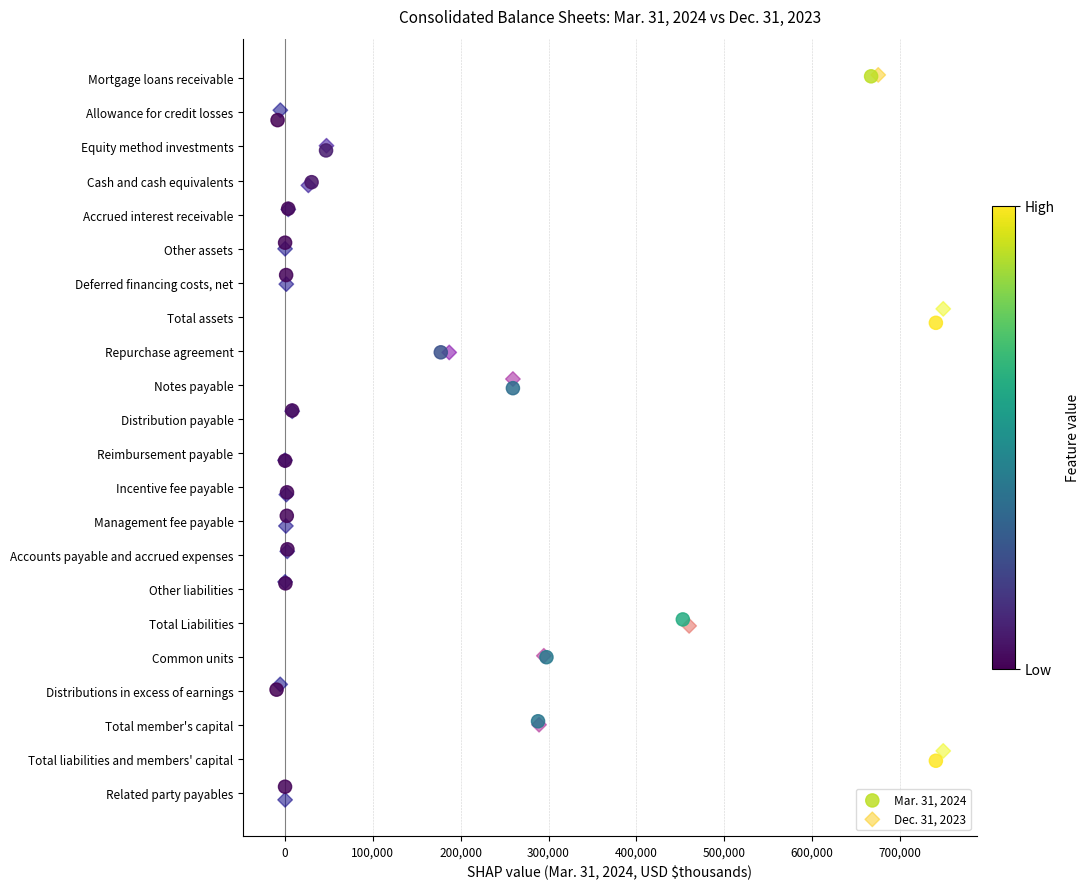

What are all the series names shown in the legend?

Mar. 31, 2024, Dec. 31, 2023